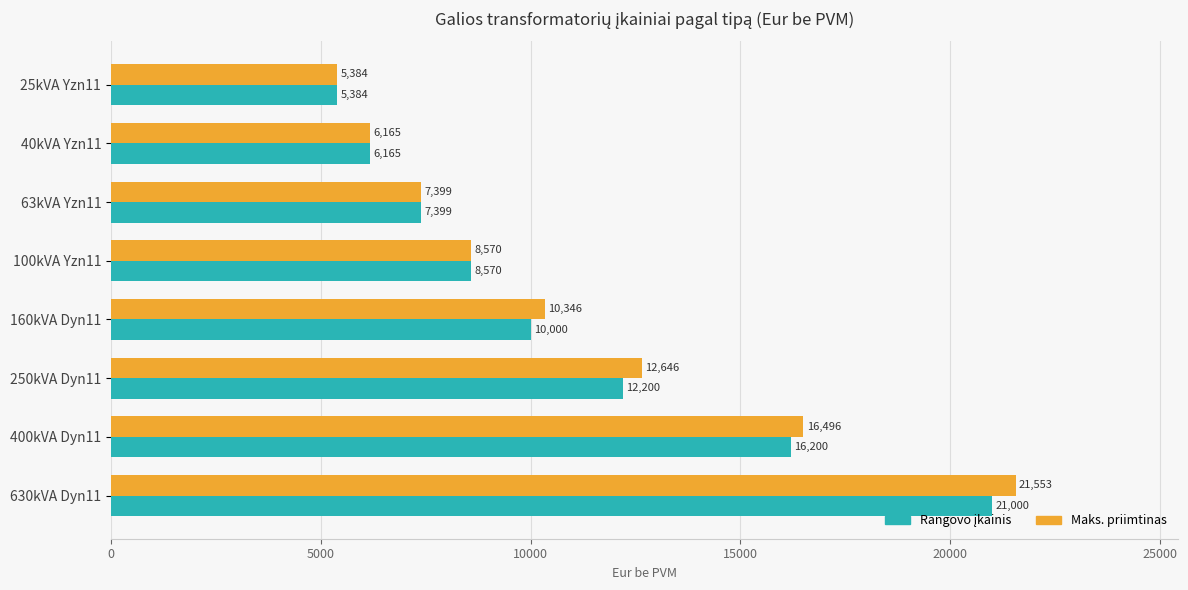

Which category has the highest value across all series?

630kVA Dyn11